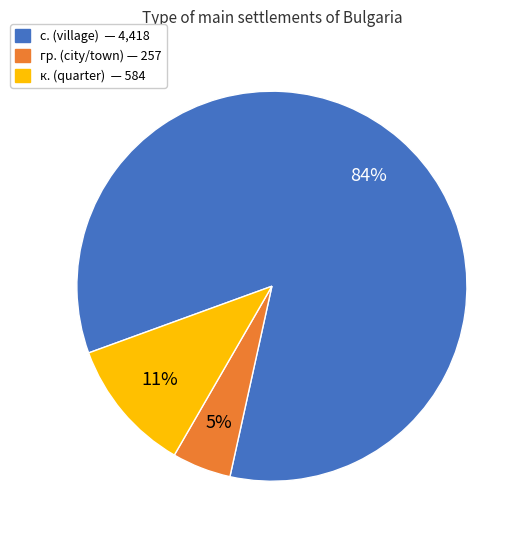

Does any single category account for the majority?

Yes